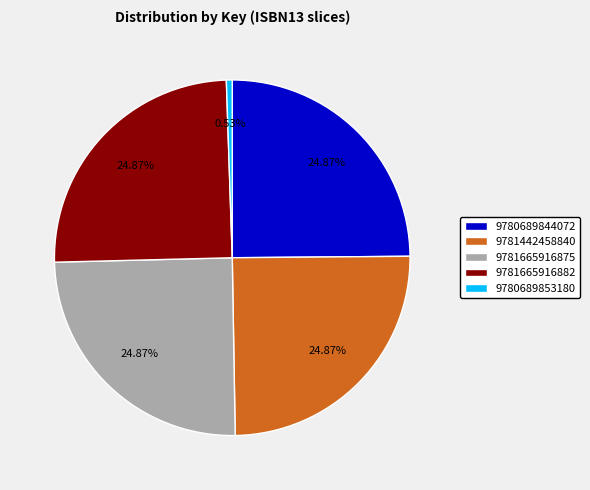

What percentage do 9781442458840 and 9780689853180 together represent?

25.4%